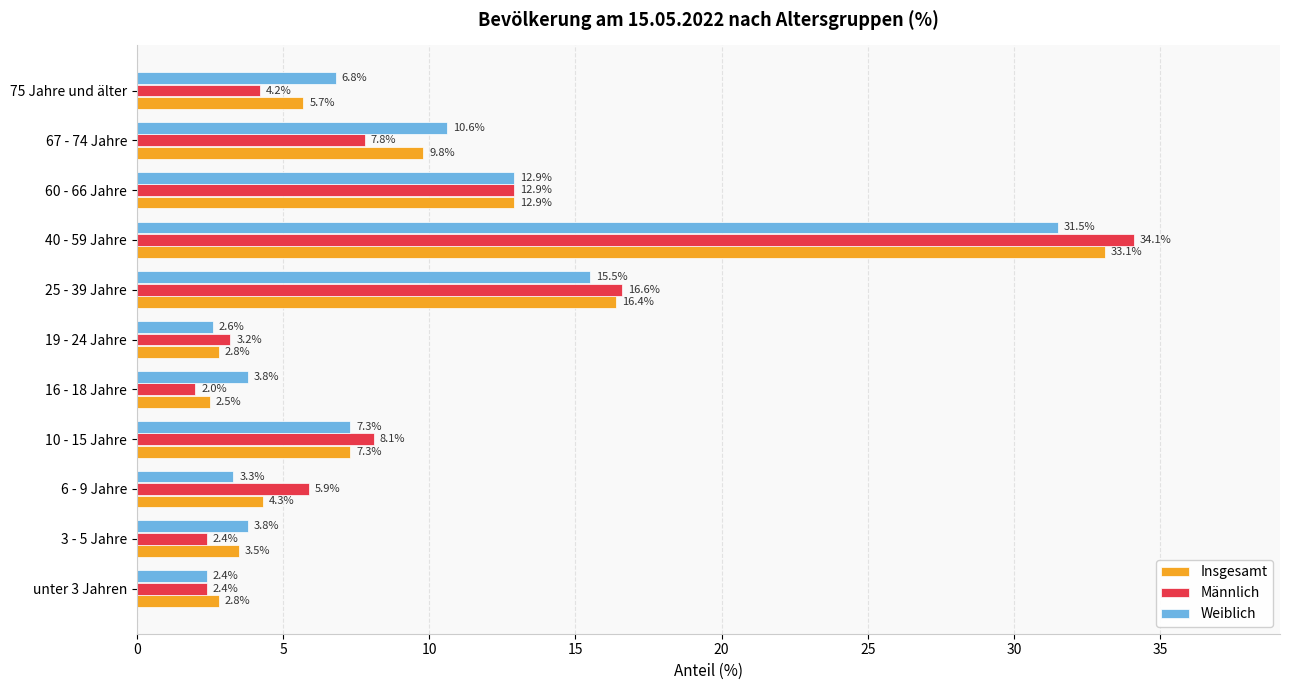

Which series has the largest total across all categories?

Insgesamt